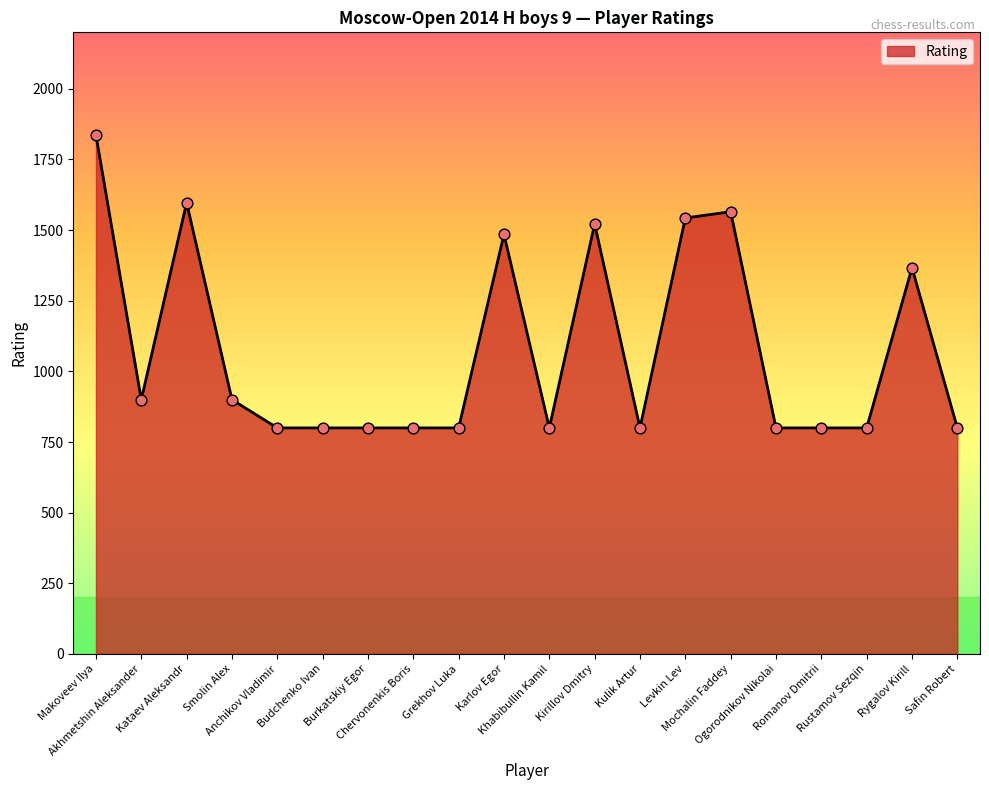

Between Kirillov Dmitry and Romanov Dmitrii, which is larger?

Kirillov Dmitry